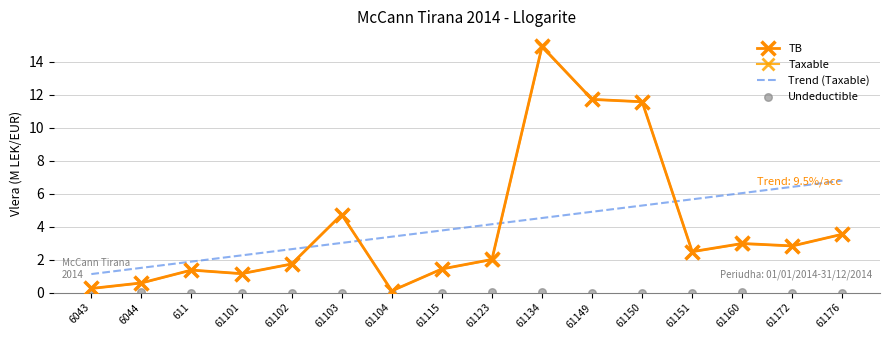

Which series has the largest total across all categories?

TB